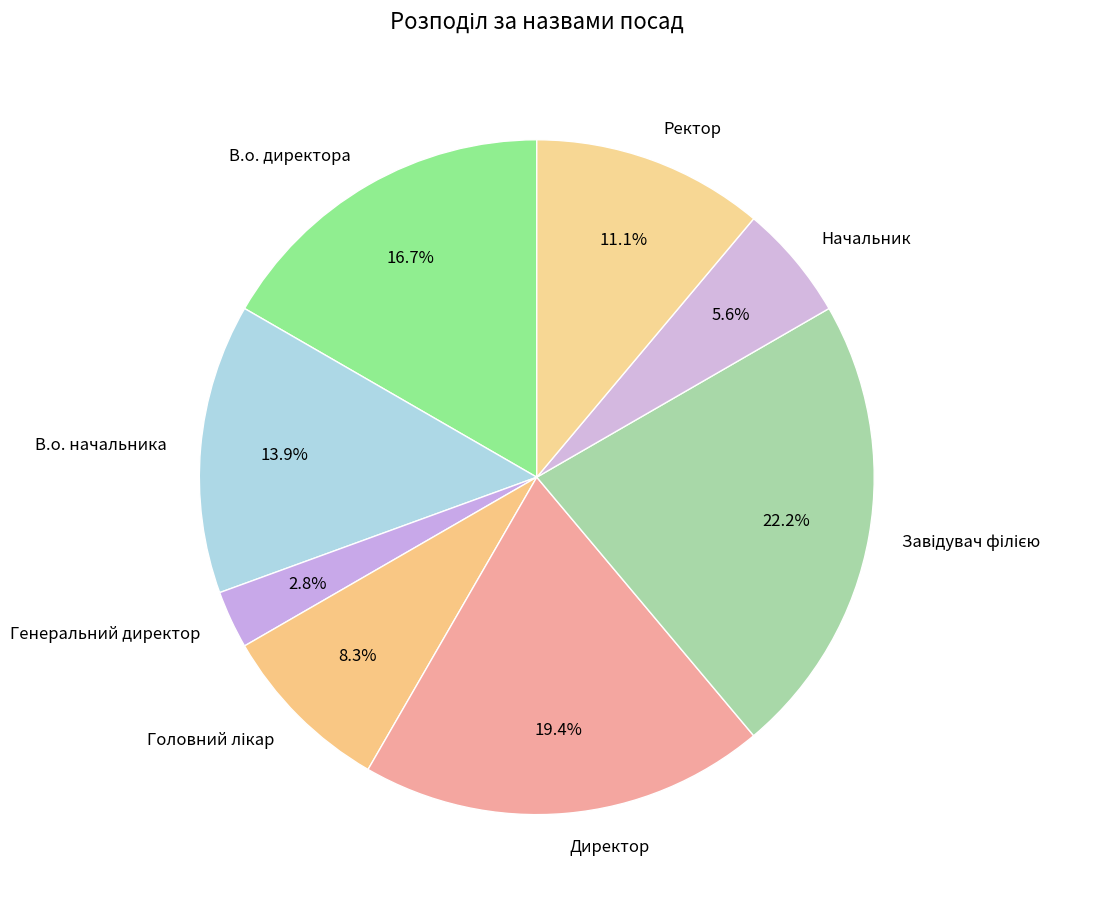

Do Ректор and В.о. директора together represent more than half of the pie?

No